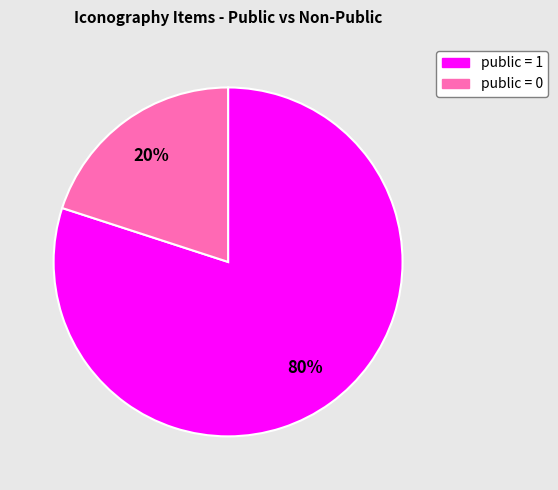

Do public = 0 and public = 1 together represent more than half of the pie?

Yes